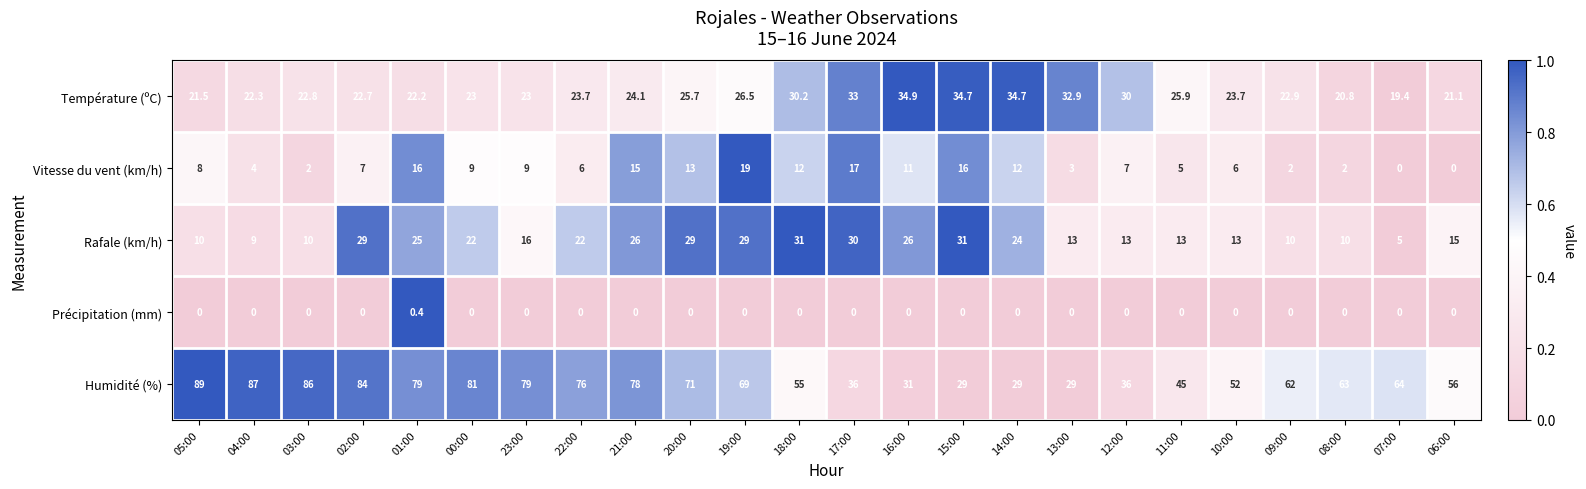

What is the total value across all series at 03:00?

120.8